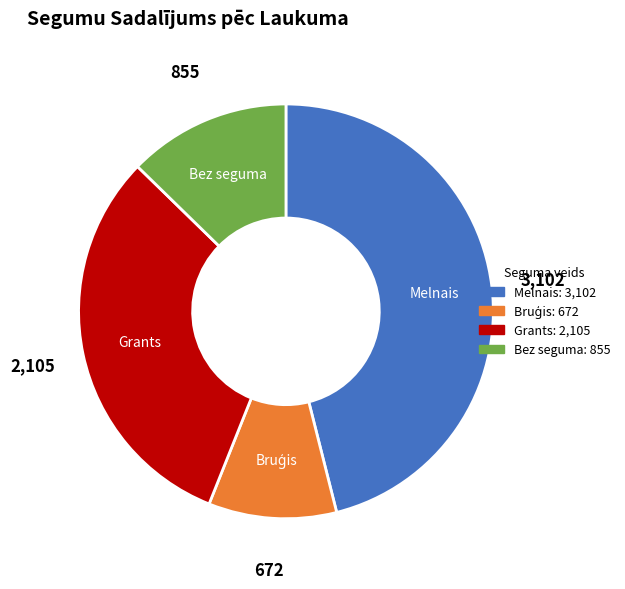

Which slice is the largest?

Melnais